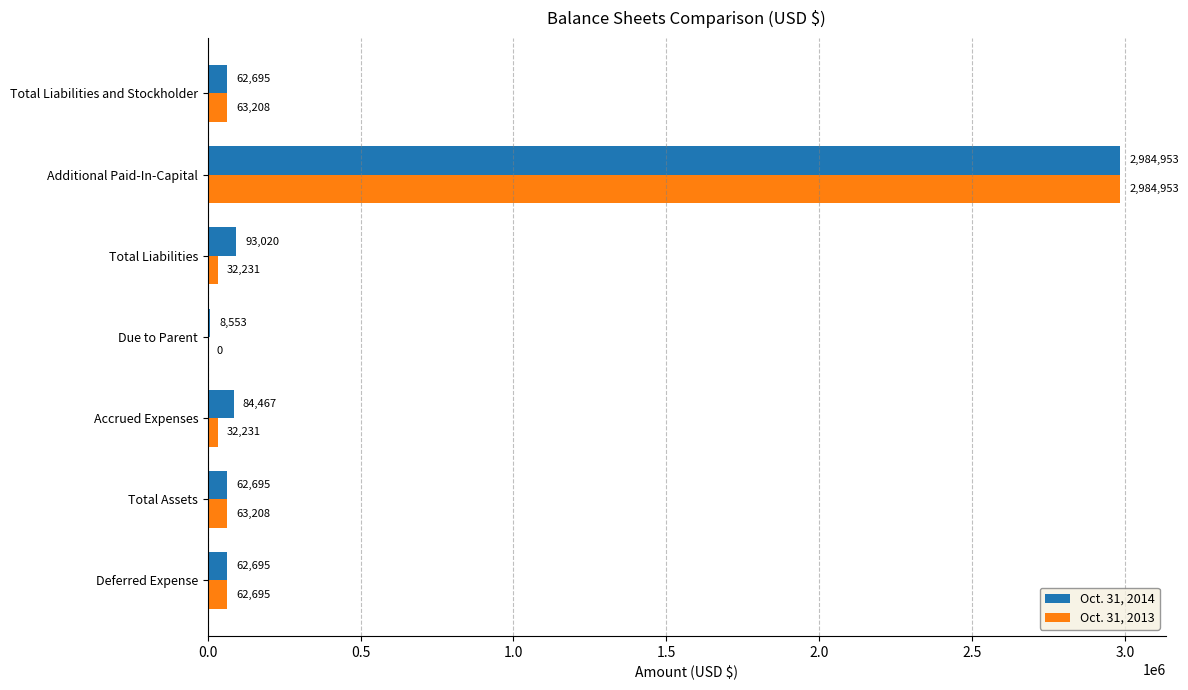

True or false: Oct. 31, 2014 has a value of 62695 at Total Assets.

True